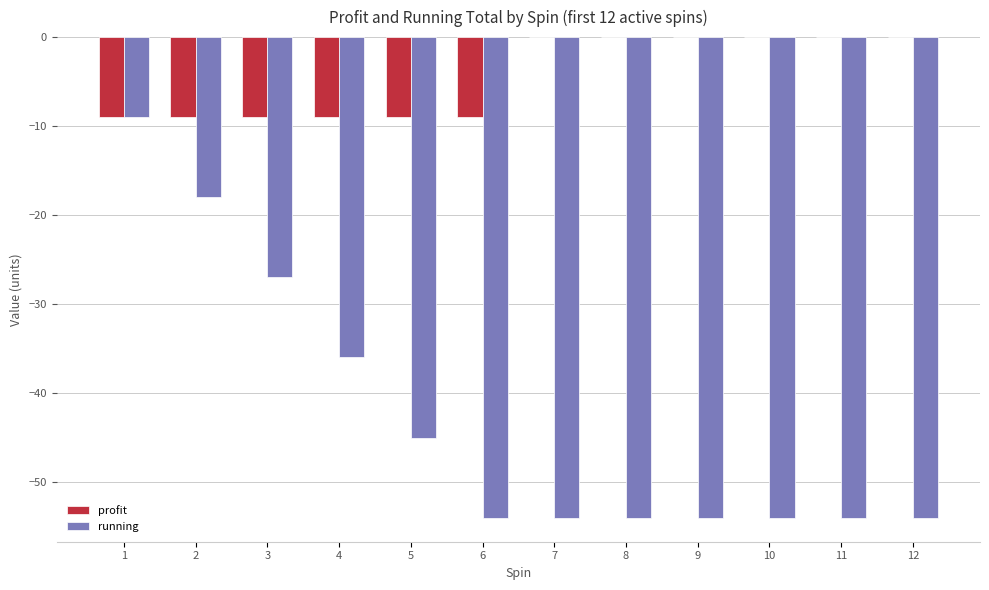

Which series has the largest total across all categories?

profit